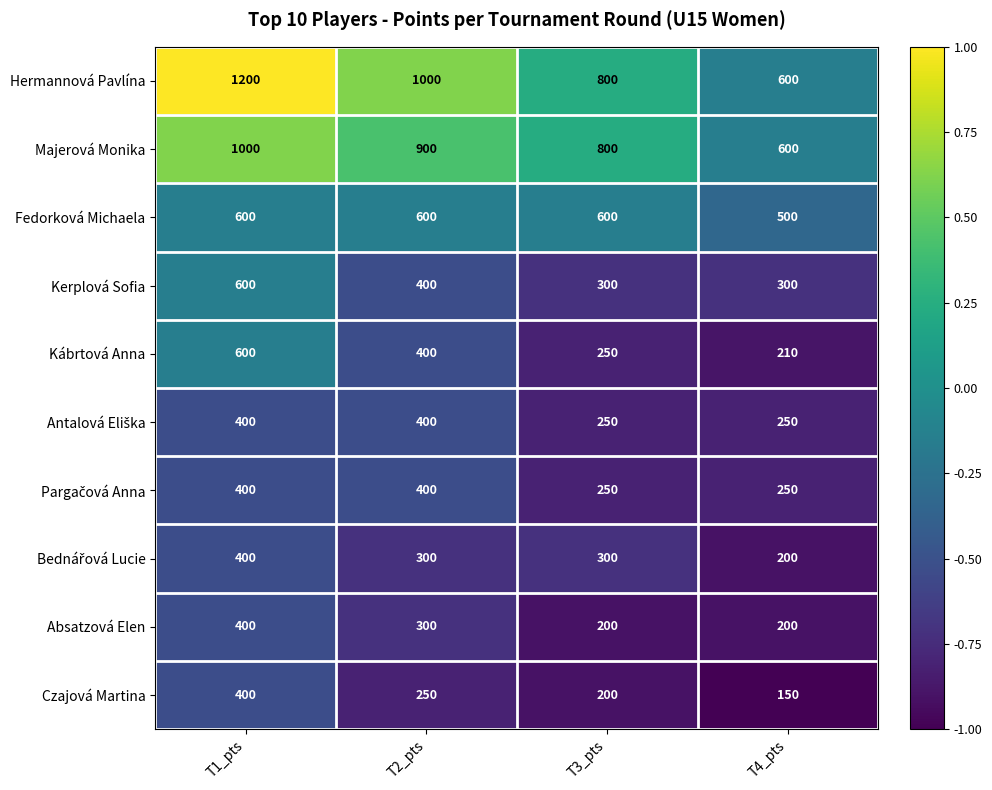

What is the difference between the highest and lowest values at T1_pts?

800